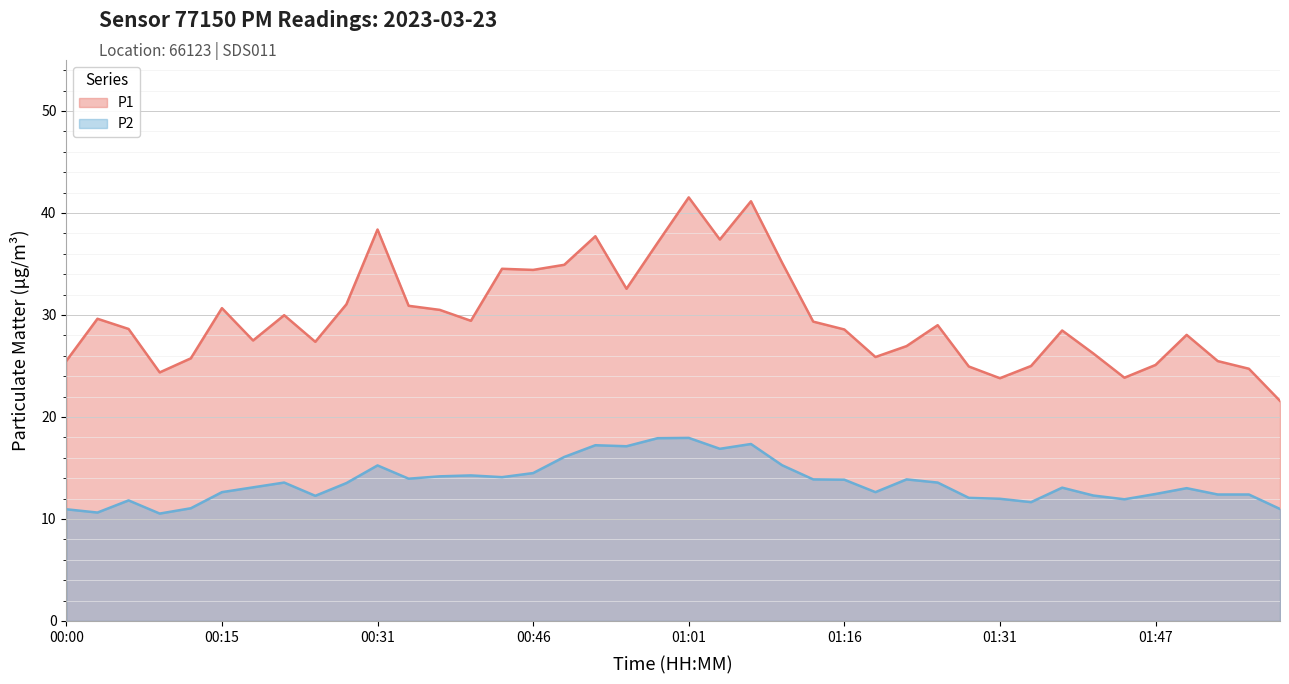

The value of P2 at 00:27 is 20.2. True or false?

False